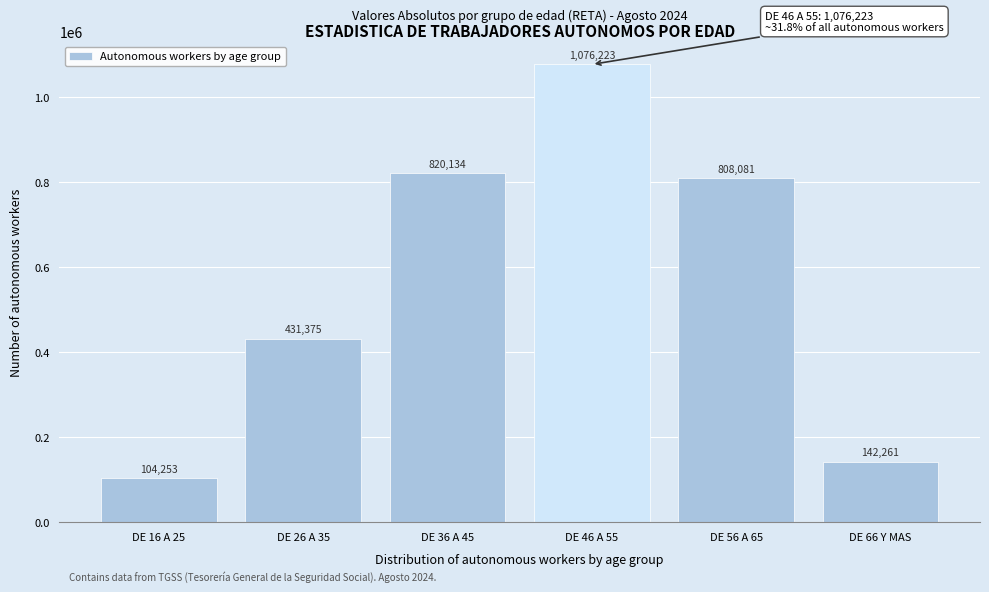

Reading left to right, transcribe all the data shown in this chart.

DE 16 A 25=104253	DE 26 A 35=431375	DE 36 A 45=820134	DE 46 A 55=1076223	DE 56 A 65=808081	DE 66 Y MAS=142261